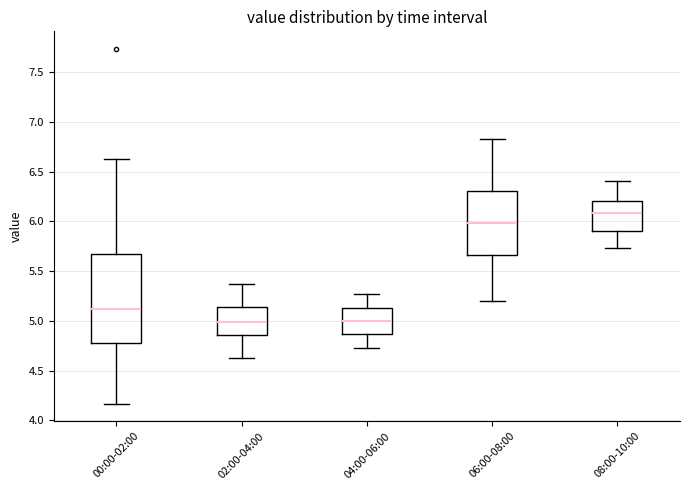

Which box's median line is the highest?

08:00-10:00